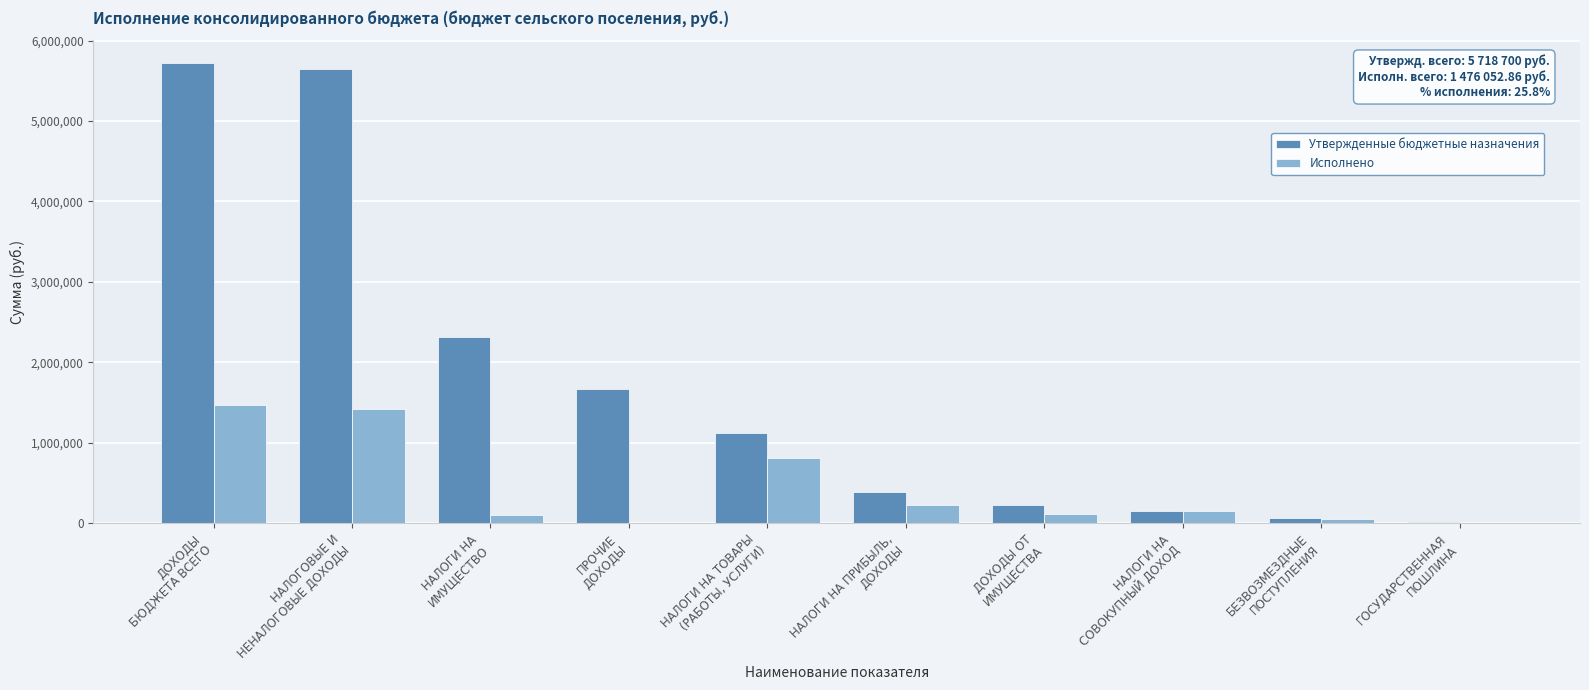

What is the difference between the Утвержденные бюджетные назначения values at НАЛОГИ НА
ИМУЩЕСТВО and ДОХОДЫ
БЮДЖЕТА ВСЕГО?

3399500.0